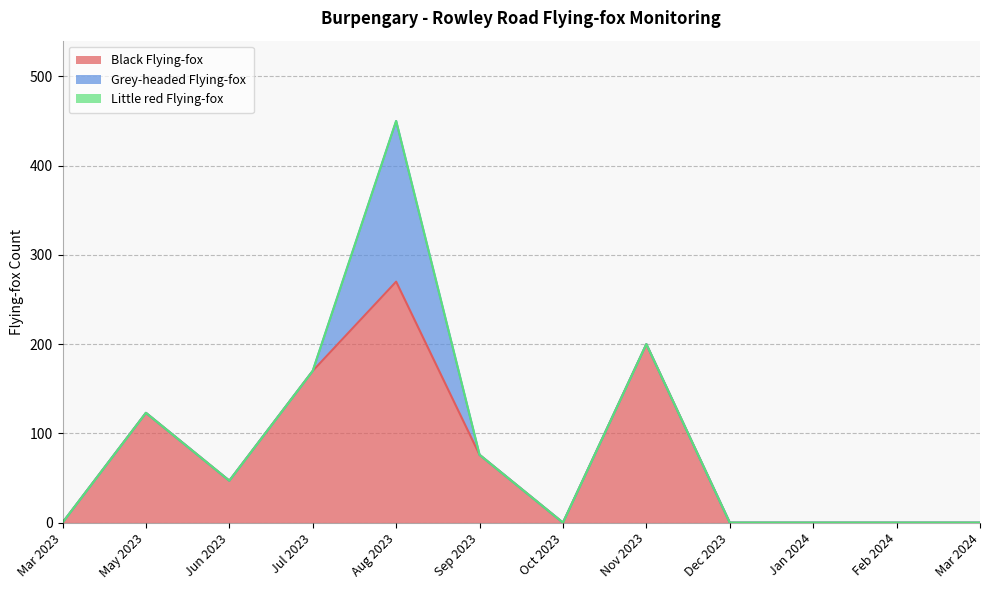

True or false: Little red Flying-fox and Grey-headed Flying-fox cross at least once.

False